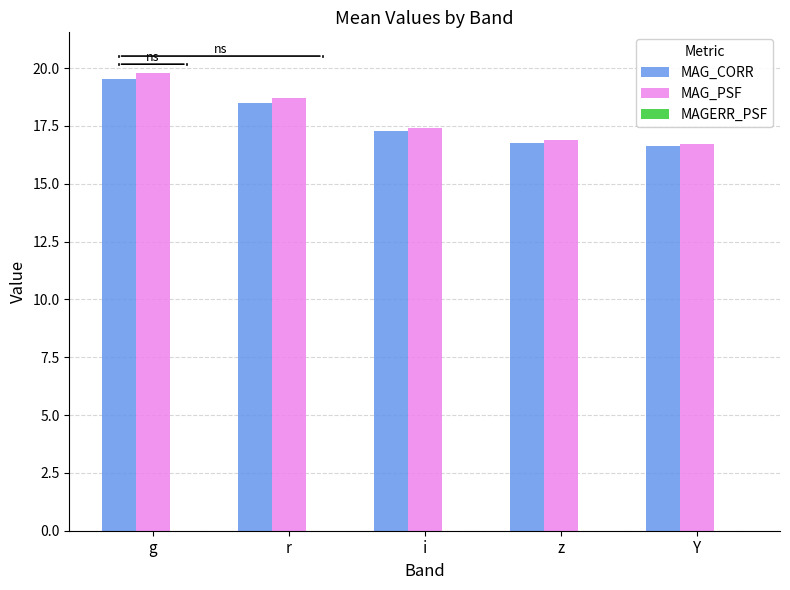

Which category has the highest value in the MAG_CORR series?

g